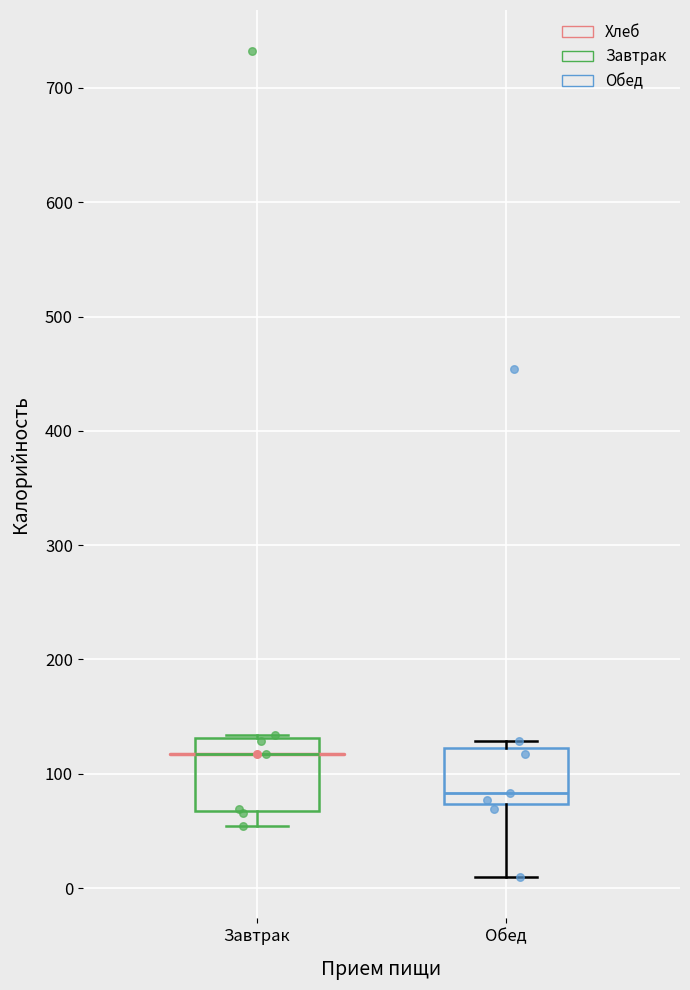

Where does the lower whisker of the box for Обед end on the y-axis? The values are not printed on the chart, so give them approximately, as read against the axis.

10